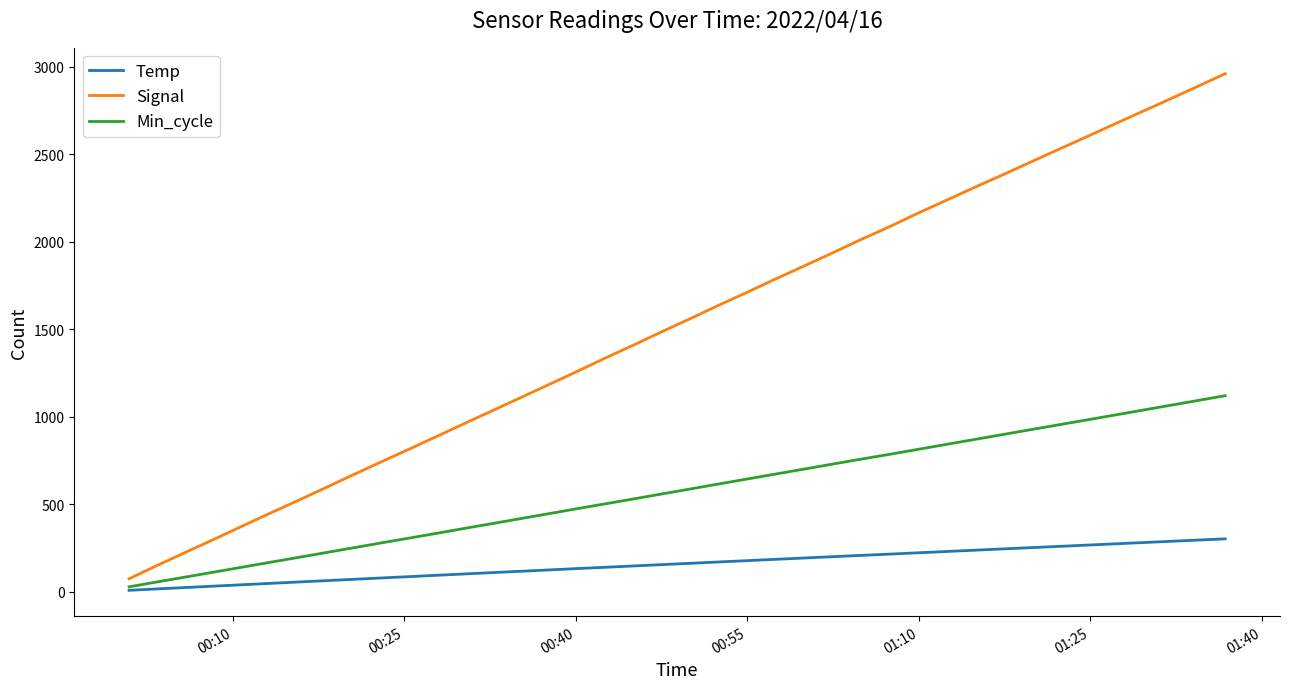

True or false: Signal and Temp cross at least once.

False